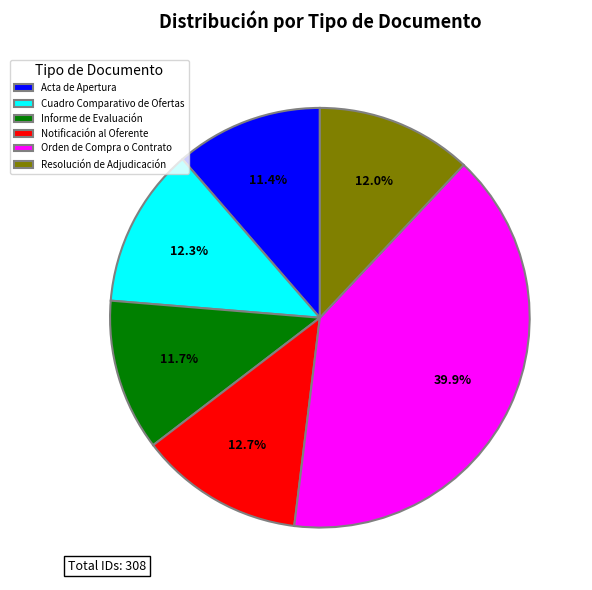

Is the sum of Informe de Evaluación and Cuadro Comparativo de Ofertas greater than half?

No